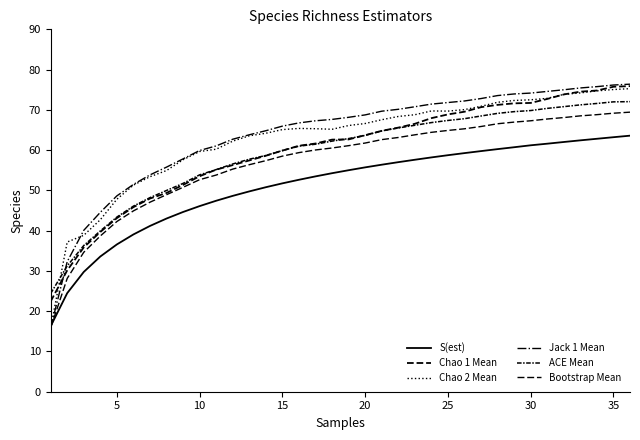

Does the chart have visible grid lines?

No